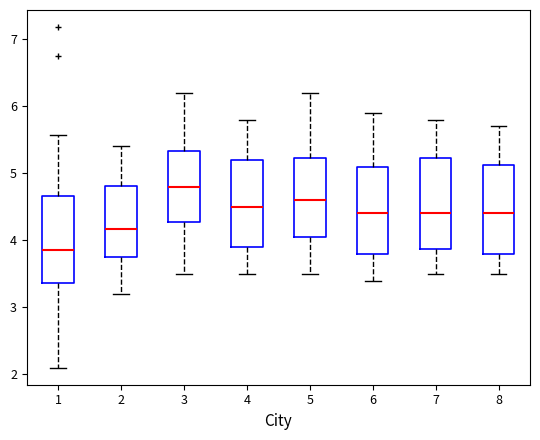

Which box's median line is the lowest?

1